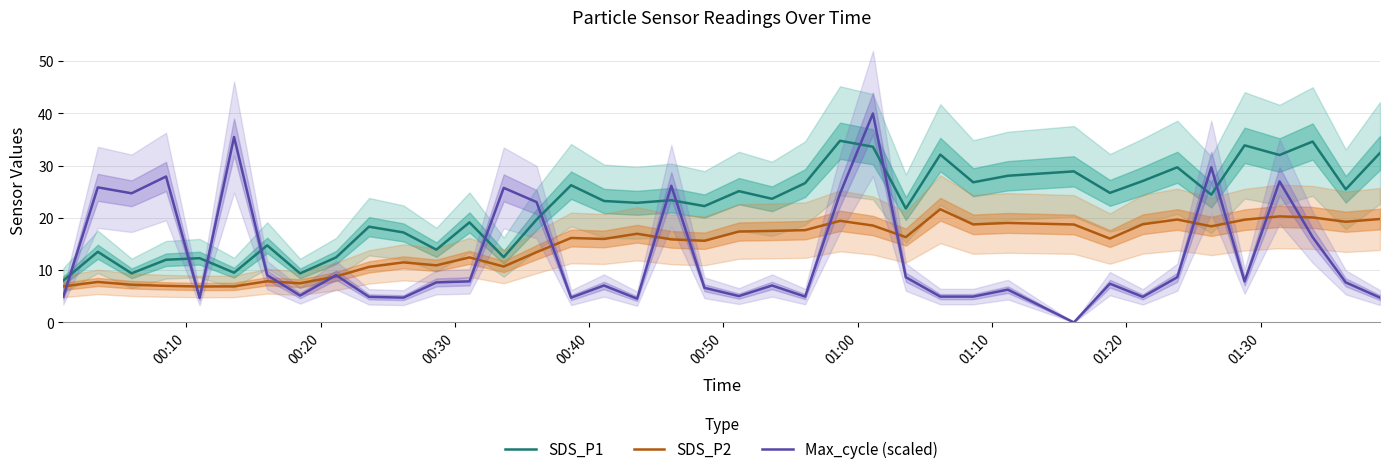

What is the maximum value shown in the chart?

40.0